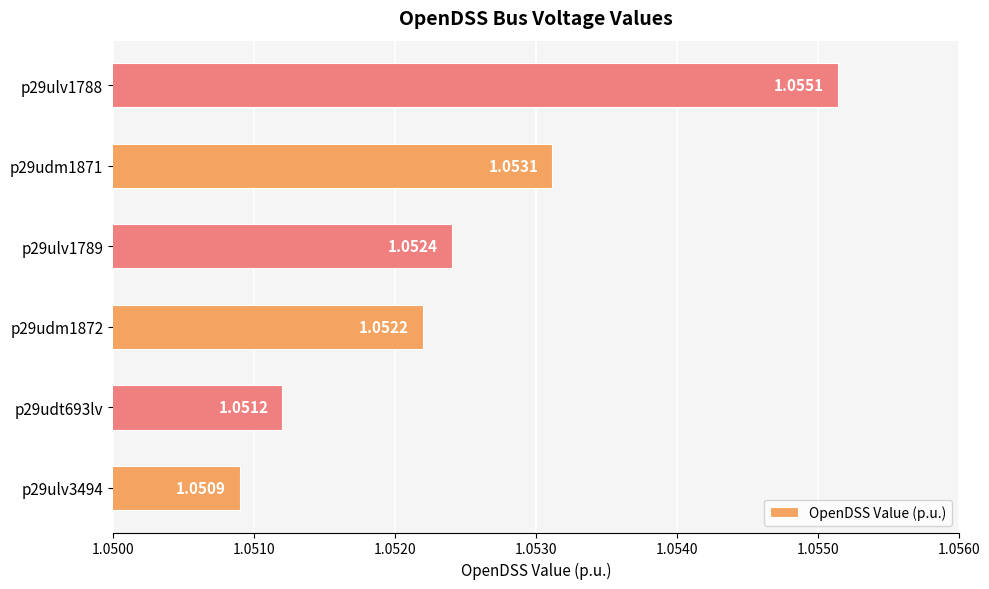

Rank the categories by value from lowest to highest.

p29ulv3494, p29udt693lv, p29udm1872, p29ulv1789, p29udm1871, p29ulv1788